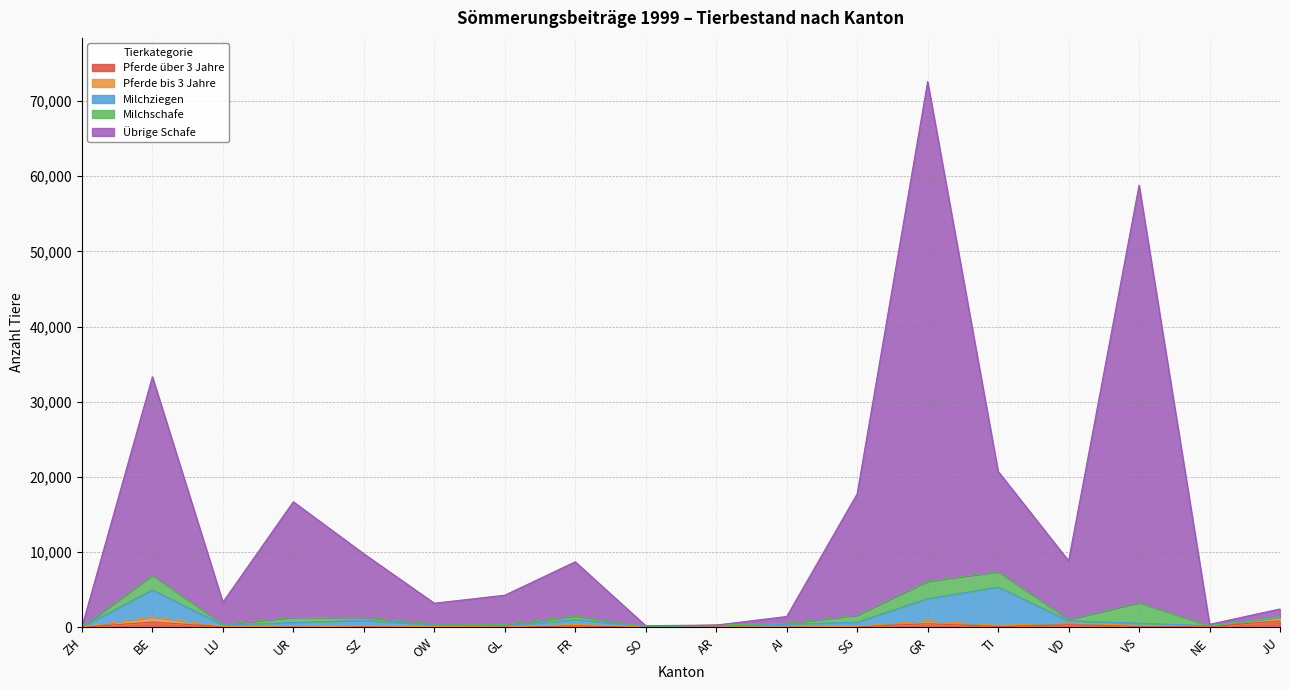

What value does the Pferde bis 3 Jahre series have at VS?

240